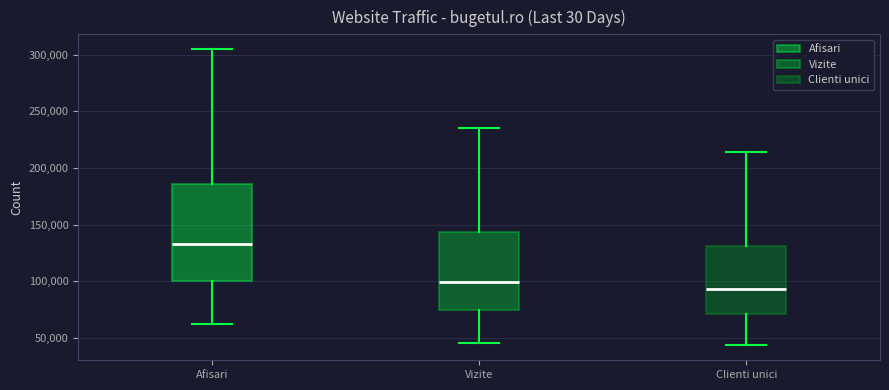

Which box is the tallest, from its lower edge to its upper edge?

Afisari